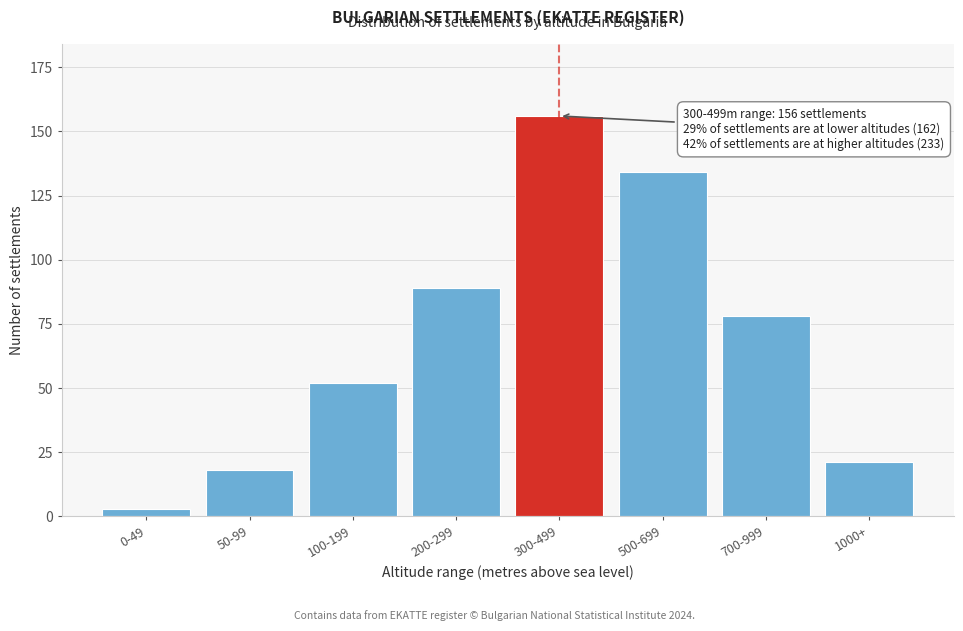

Reading left to right, what are all the values shown in this chart?

3	18	52	89	156	134	78	21